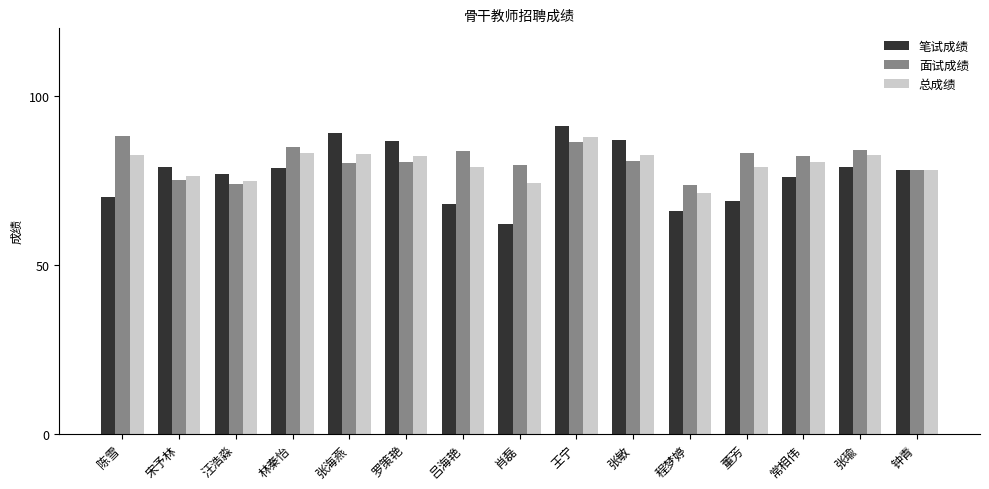

What value does the 面试成绩 series have at 罗策艳?

80.4